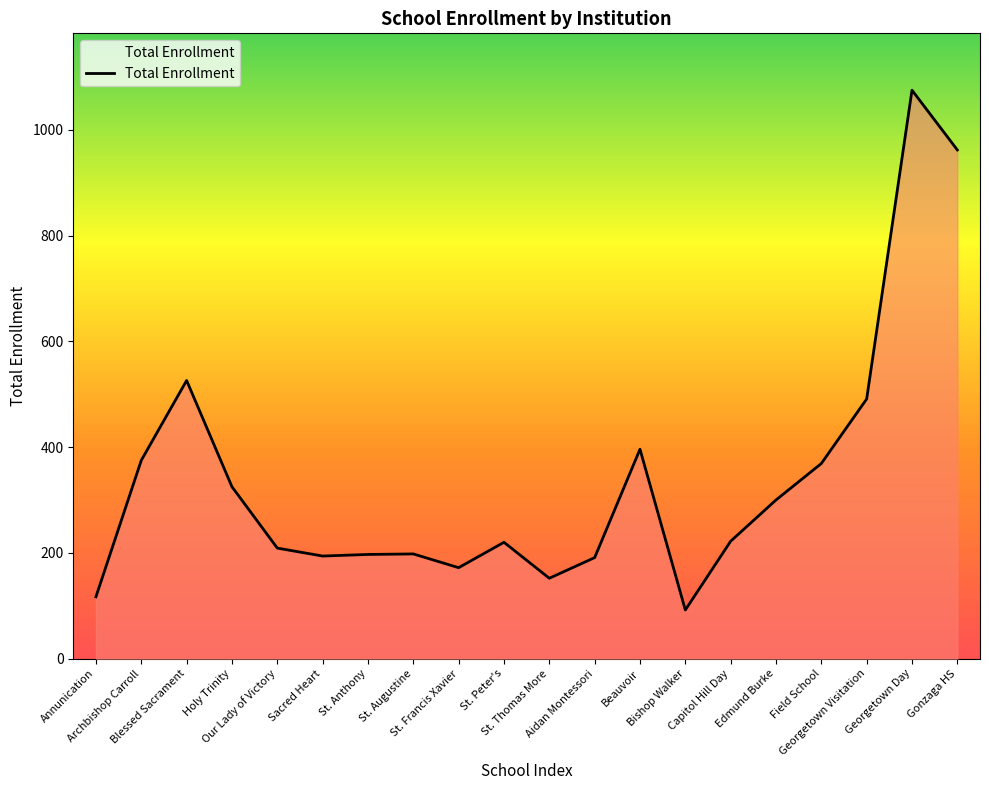

What is the minimum value shown in the chart?

92